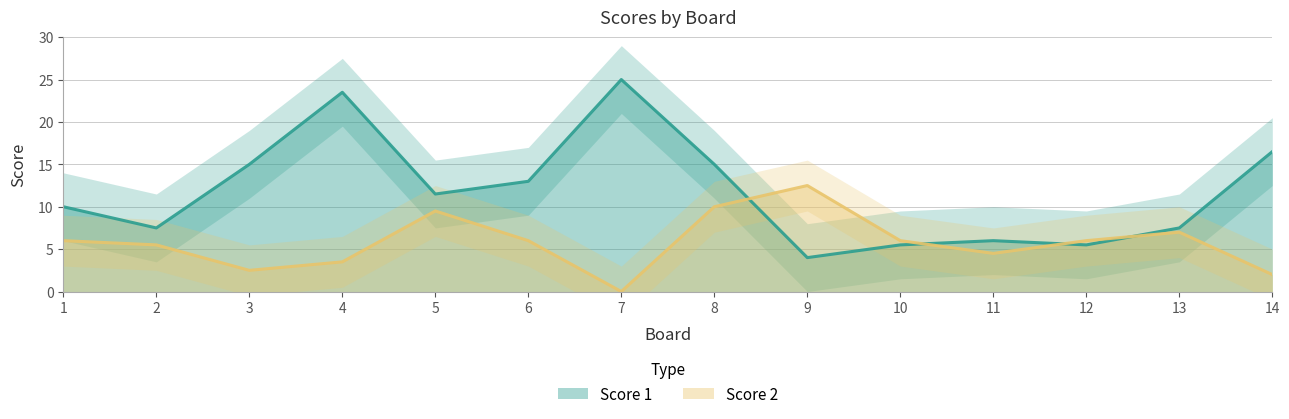

At which label does Score 1 reach its peak?

7